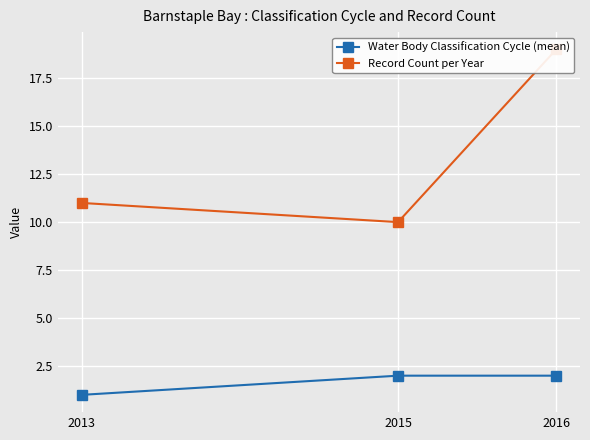

Is this an area chart (filled region under the line)?

No